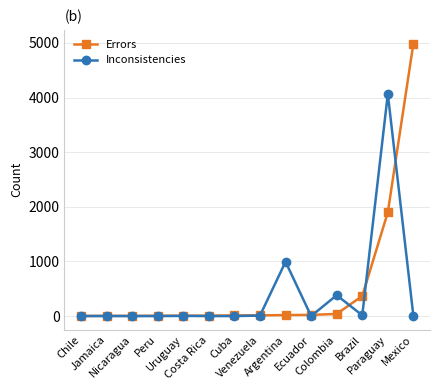

Which series has the widest spread of values?

Errors